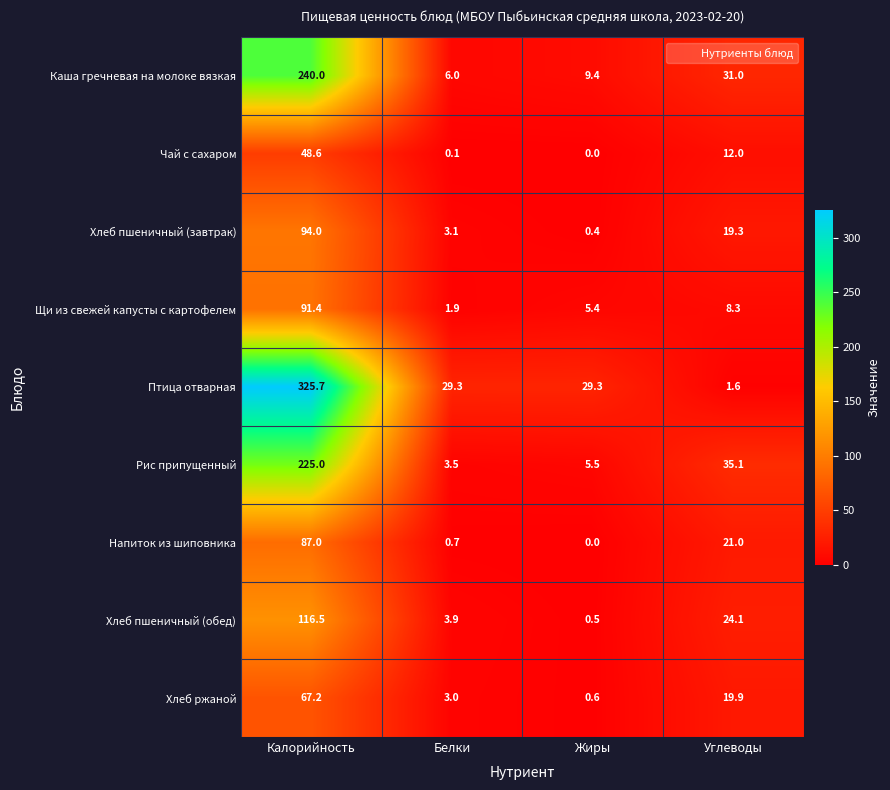

How many categories are shown in the chart?

4